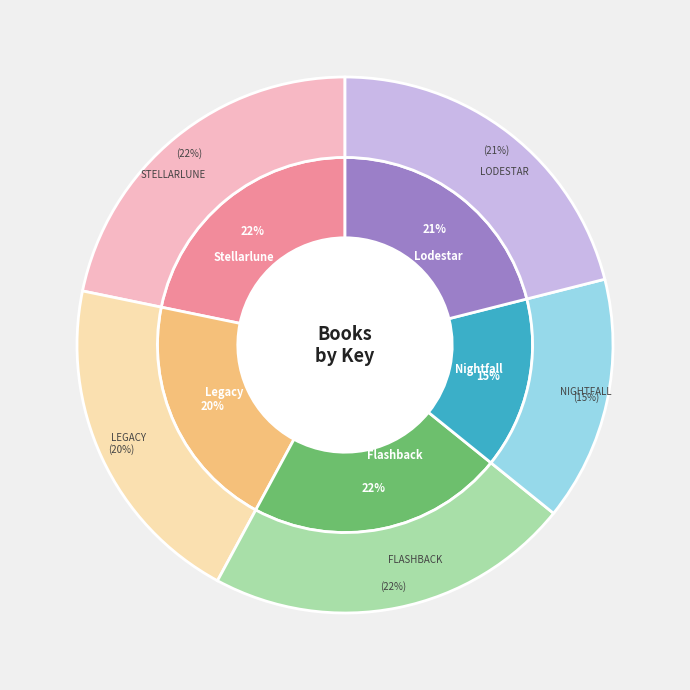

What percentage is the Stellarlune slice, to the nearest percent?

22%